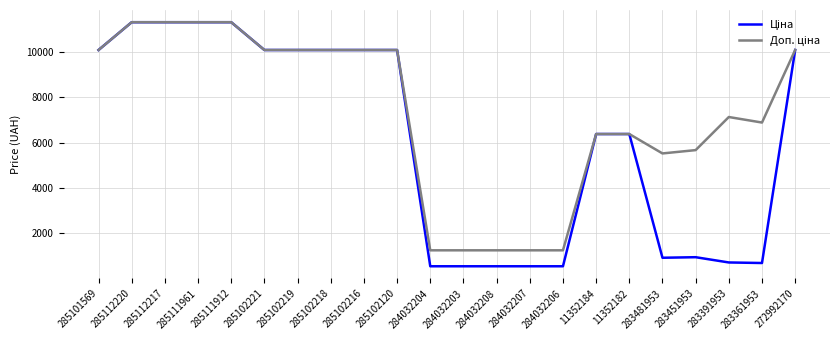

What is the total value across all series at 11352182?

12757.7